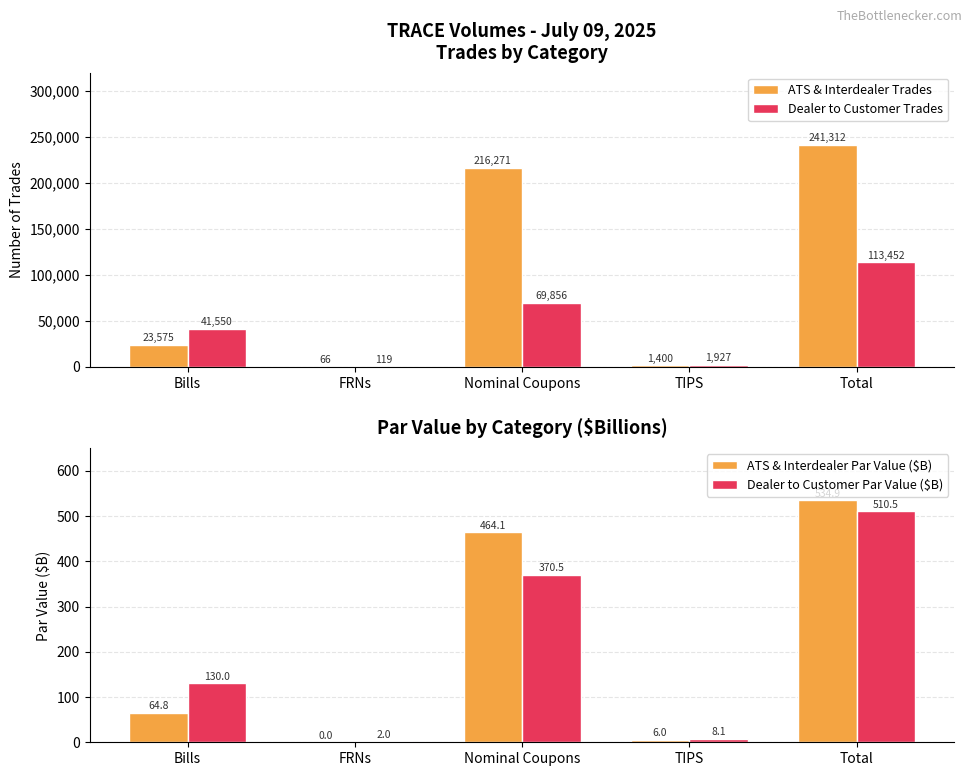

Reading right to left, extract all data points from this chart.

ATS & Interdealer Trades: 241312.0	1400.0	216271.0	66.0	23575.0
Dealer to Customer Trades: 113452.0	1927.0	69856.0	119.0	41550.0
ATS & Interdealer Par Value ($B): 534.9	6.0	464.1	0.0	64.8
Dealer to Customer Par Value ($B): 510.5	8.1	370.5	2.0	130.0